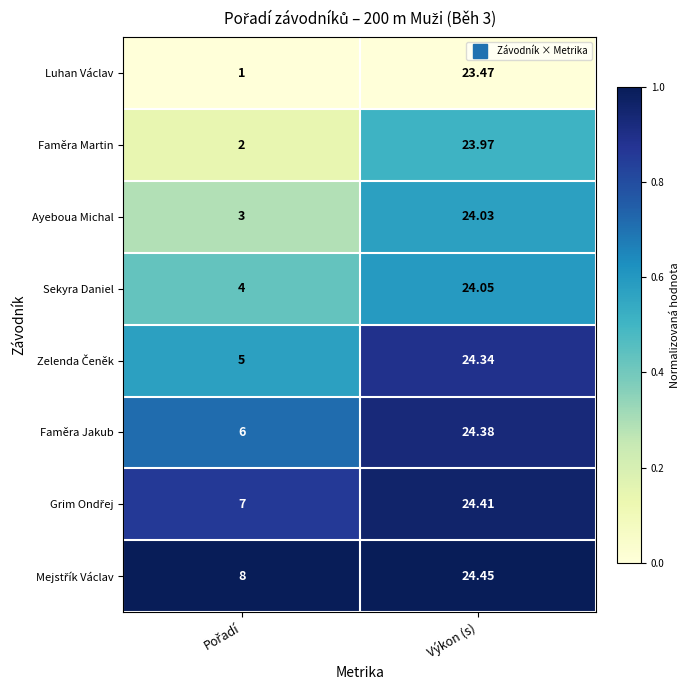

Which series has the widest spread of values?

Luhan Václav